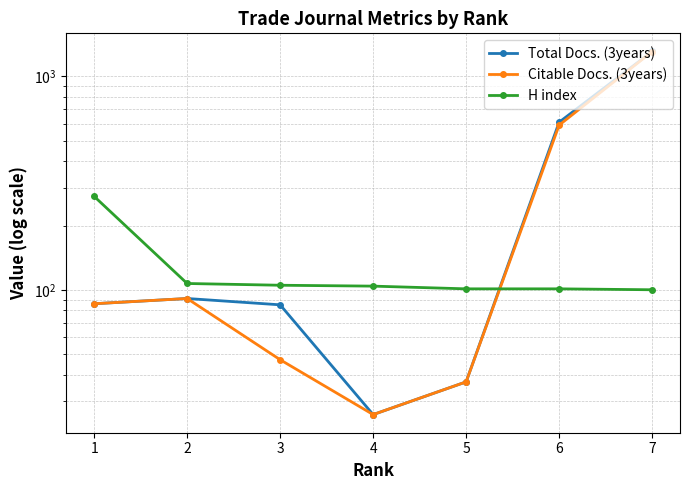

Is the value of Total Docs. (3years) at 1 greater than the value of Citable Docs. (3years) at 4?

Yes